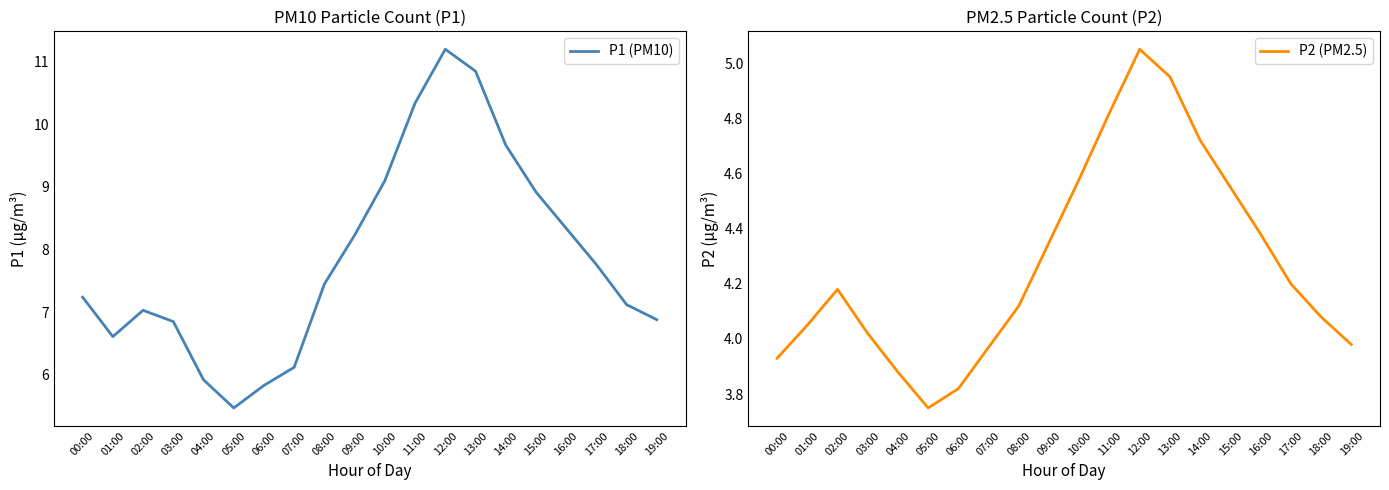

What is the smallest value displayed?

3.8